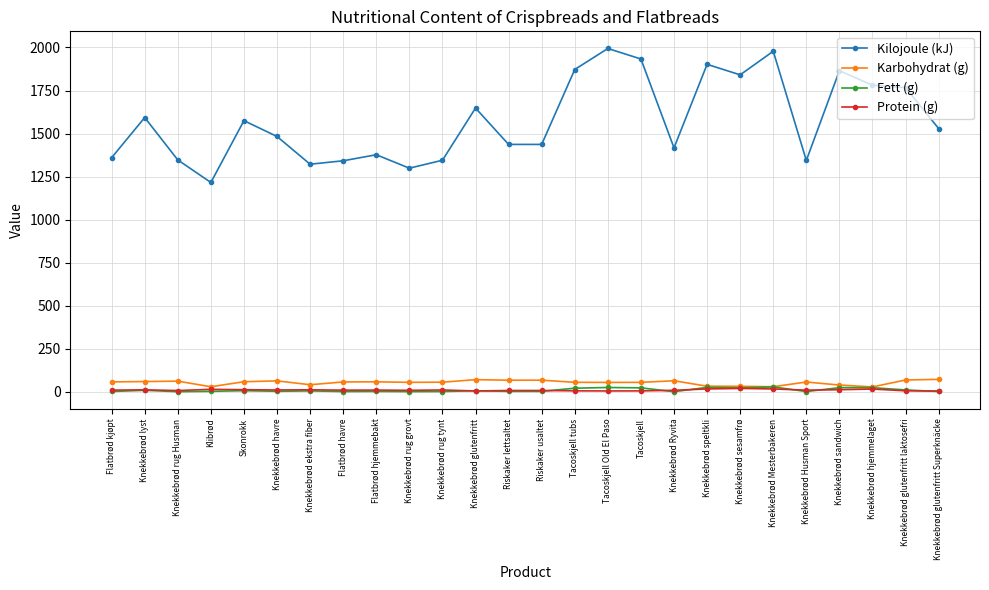

How many lines are shown in the chart?

4